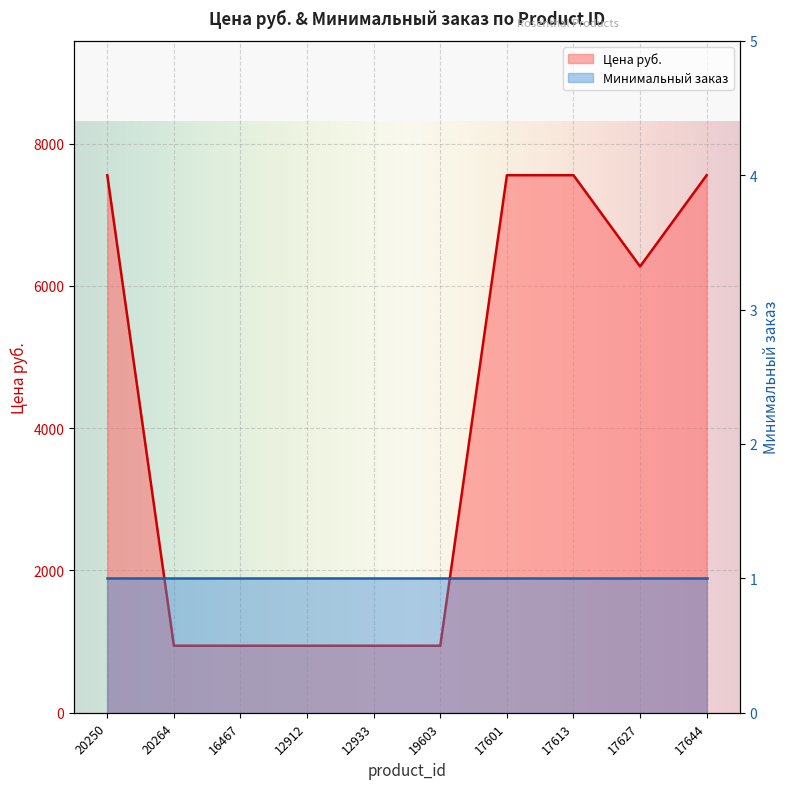

Rank the categories by value from lowest to highest.

20264, 16467, 12912, 12933, 19603, 17627, 20250, 17601, 17613, 17644